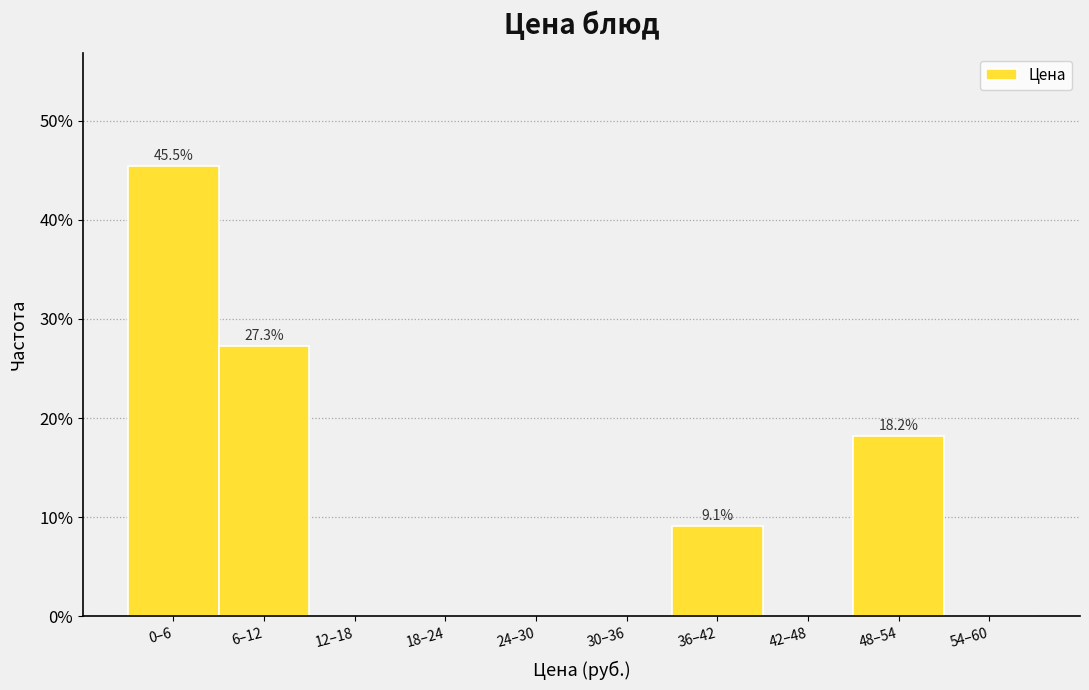

Reading left to right, list all the values displayed in this chart.

0–6=45.5	6–12=27.3	12–18=0.0	18–24=0.0	24–30=0.0	30–36=0.0	36–42=9.1	42–48=0.0	48–54=18.2	54–60=0.0